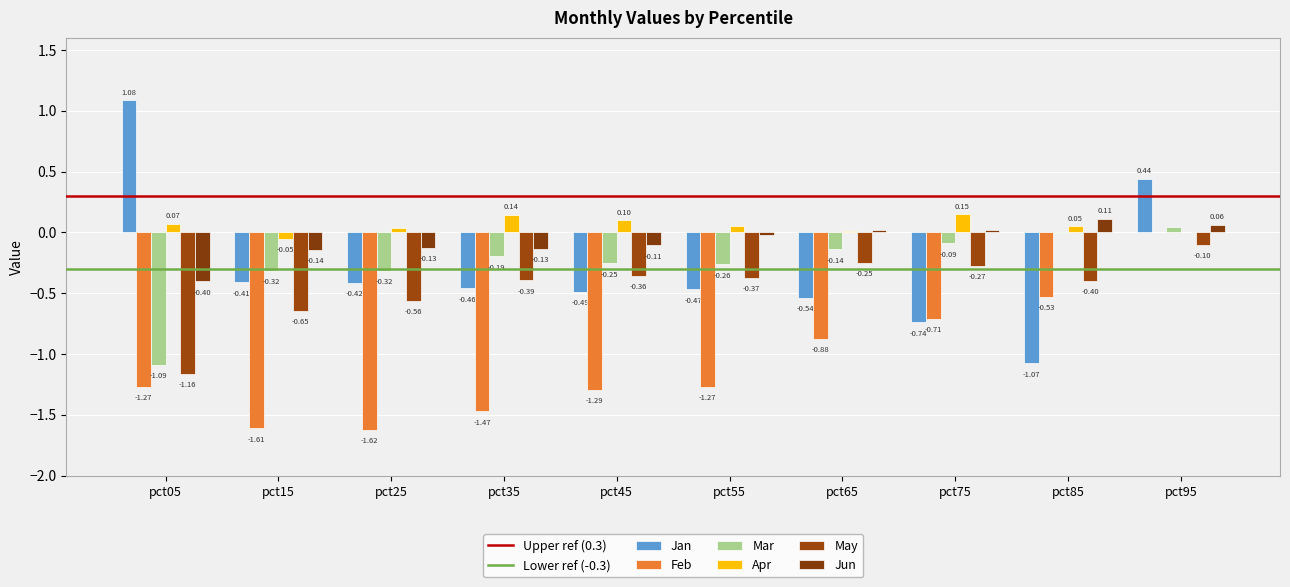

True or false: Jan has a value of -0.9 at pct65.

False